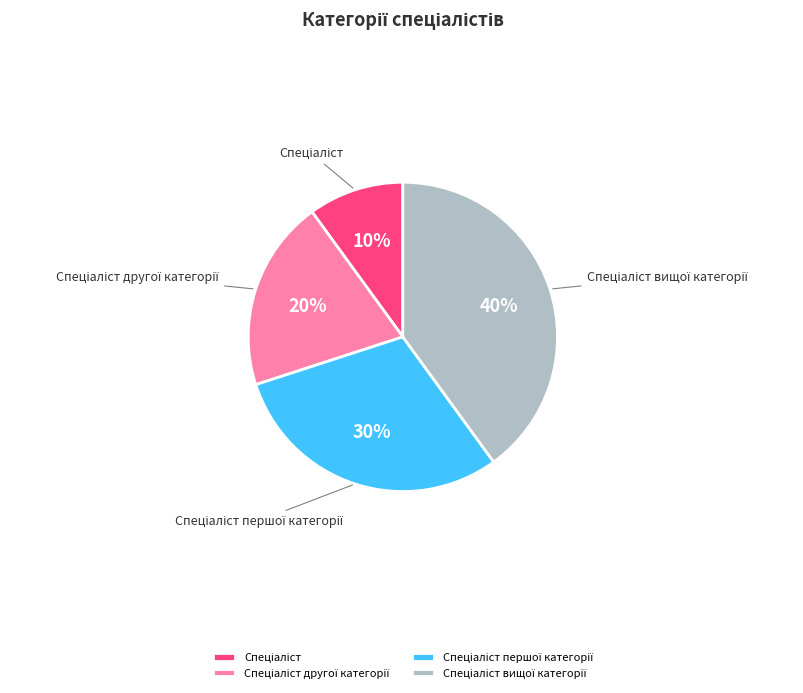

To the nearest percent, what is the average slice percentage?

25%